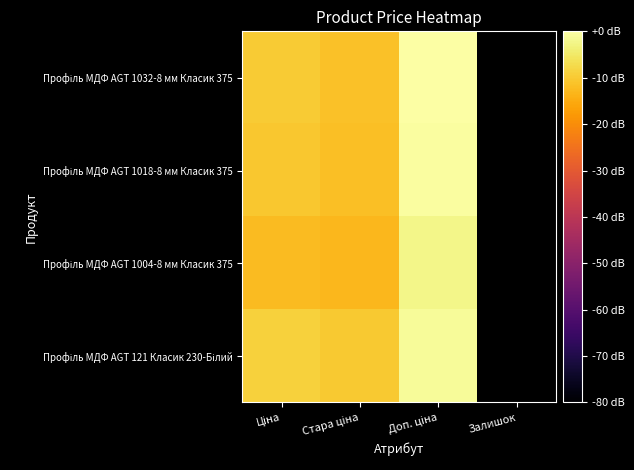

At which category is the sum across all series the highest?

Доп. ціна